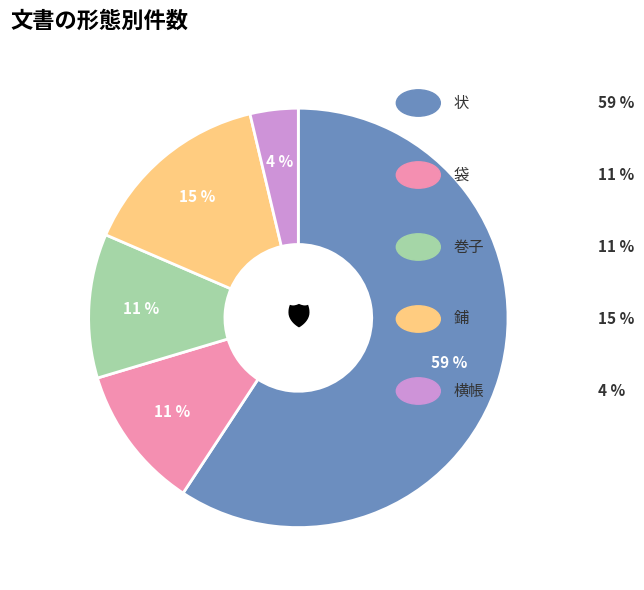

To the nearest percent, what is the average slice percentage?

20%